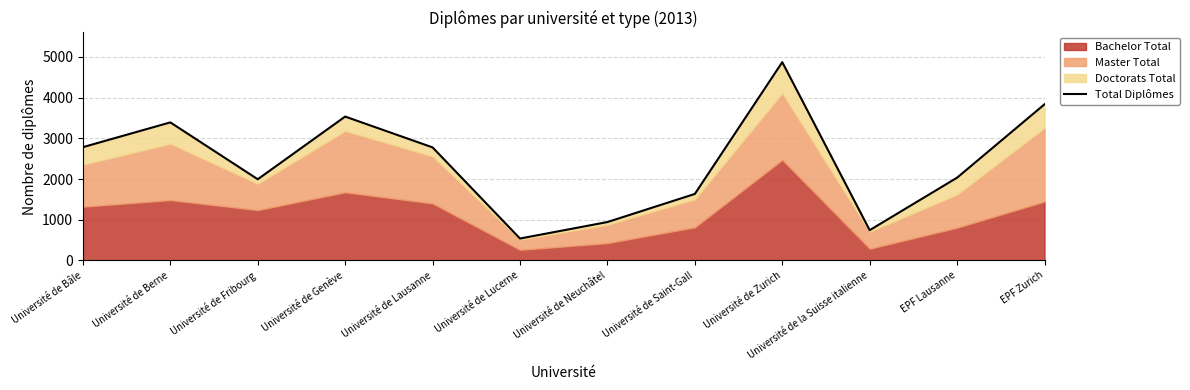

The chart shows a value of 2033 at EPF Lausanne. True or false?

True